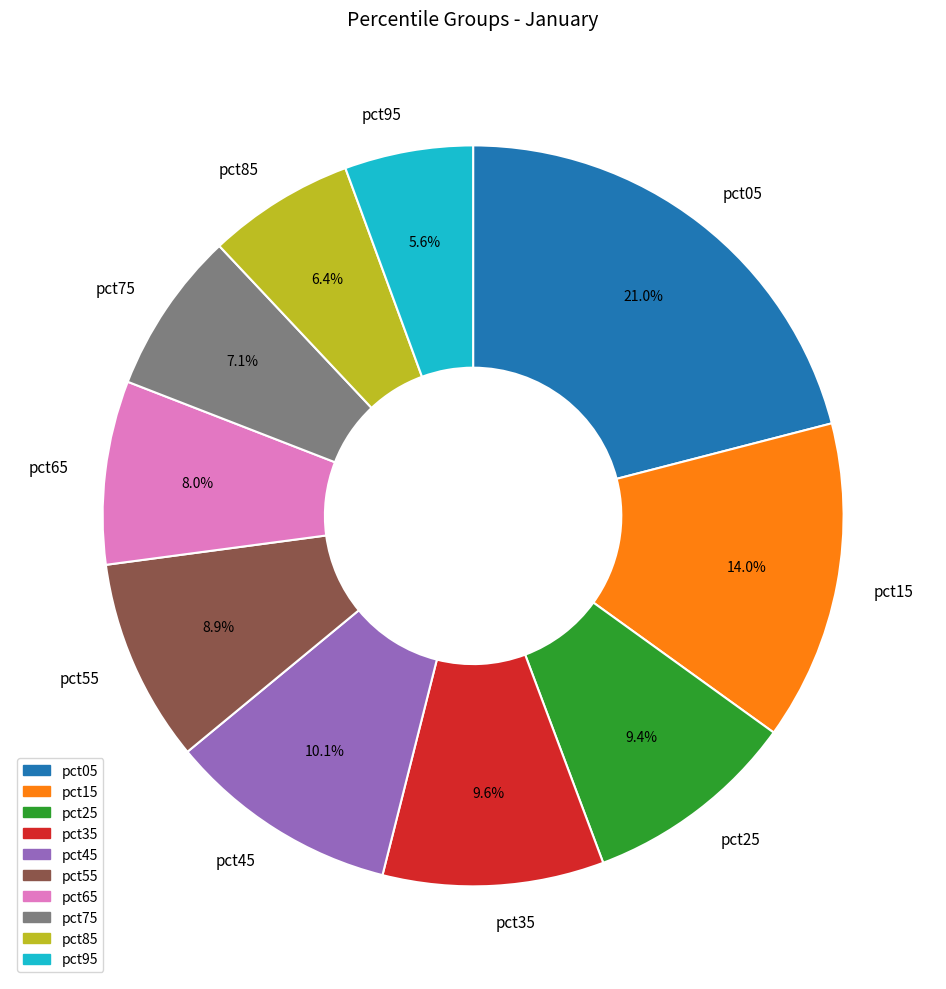

To the nearest percent, what percentage of the pie is pct45?

10%